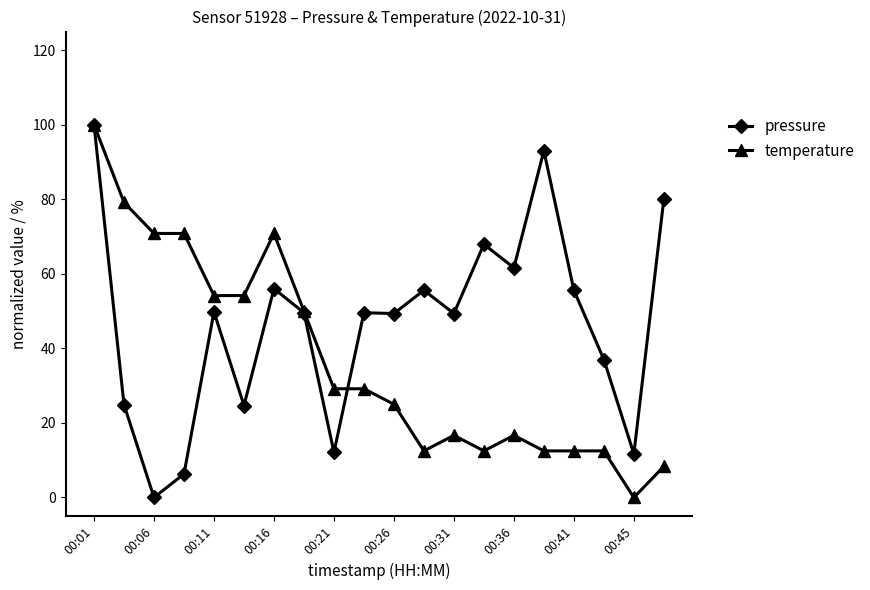

What is the value of the temperature point at the 3rd from the left?

70.8